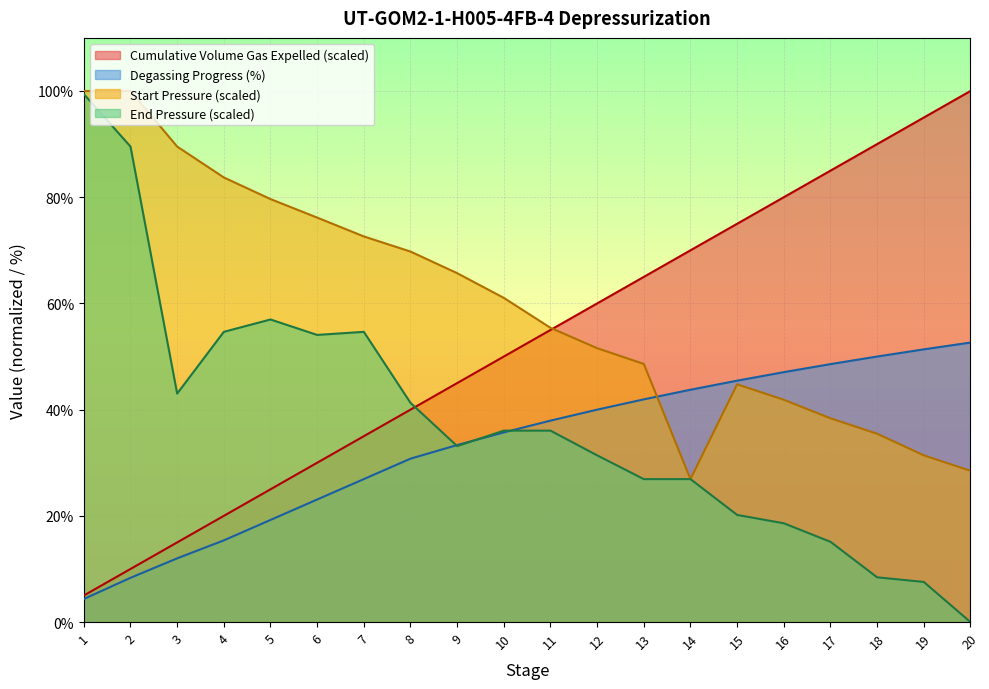

Reading right to left, what are all the values shown in this chart?

Cumulative Volume Gas Expelled: 20=100.0	19=95.0	18=90.0	17=85.0	16=80.0	15=75.0	14=70.0	13=65.0	12=60.0	11=55.0	10=50.0	9=45.0	8=40.0	7=35.0	6=30.0	5=25.0	4=20.0	3=15.0	2=10.0	1=5.0
Degassing Progress: 20=52.6	19=51.4	18=50.0	17=48.6	16=47.1	15=45.5	14=43.8	13=41.9	12=40.0	11=37.9	10=35.7	9=33.3	8=30.8	7=26.9	6=23.1	5=19.2	4=15.4	3=12.0	2=8.3	1=4.3